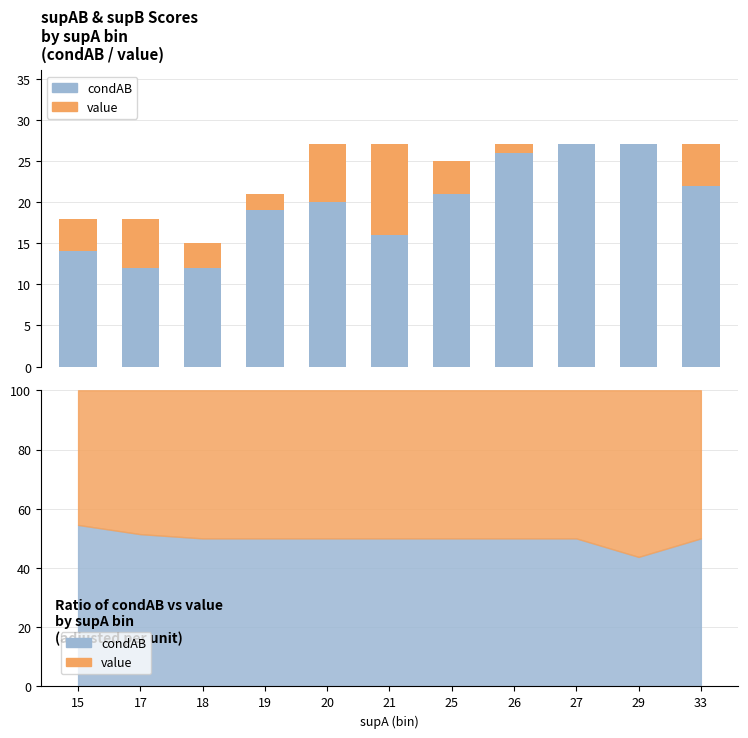

At which category is the sum across all series the highest?

20